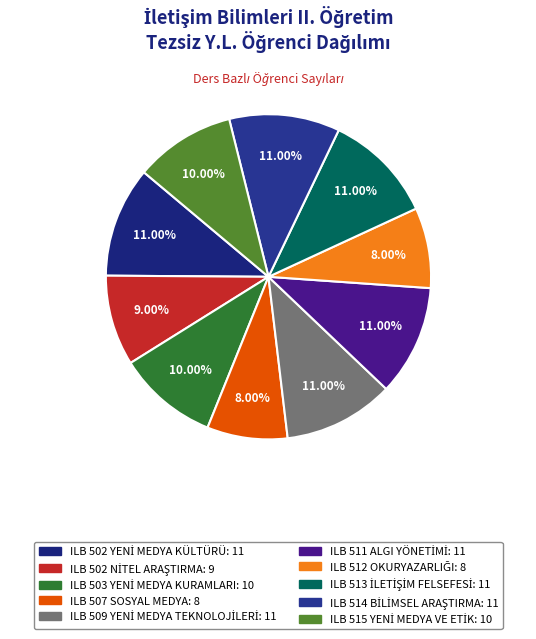

Is there any slice that represents more than half of the pie?

No